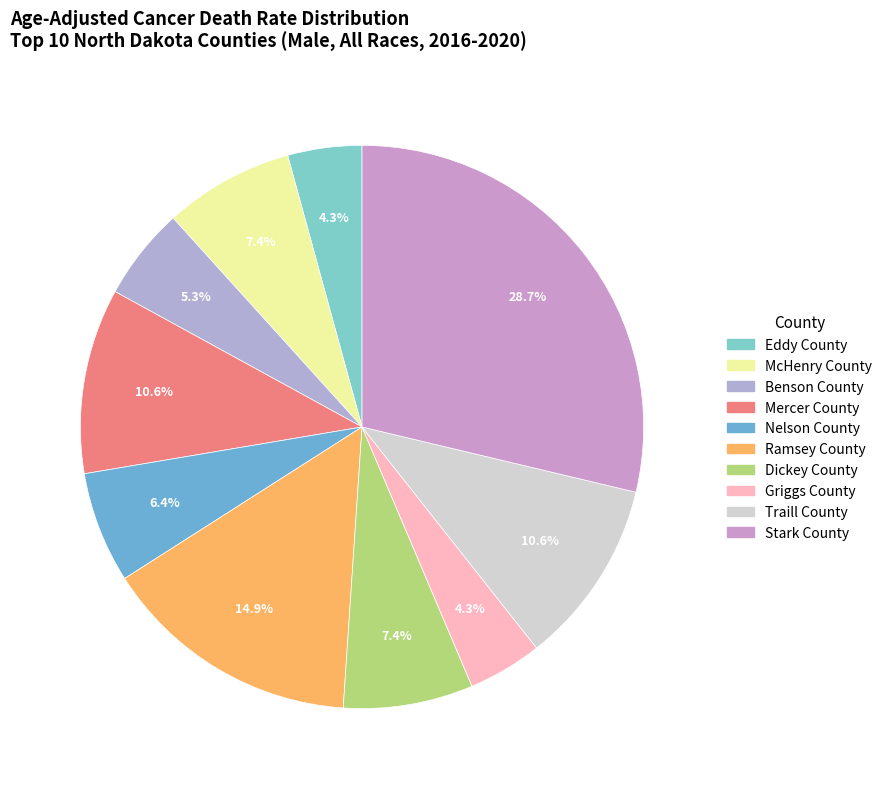

To the nearest percent, what percentage of the pie is Stark County?

29%